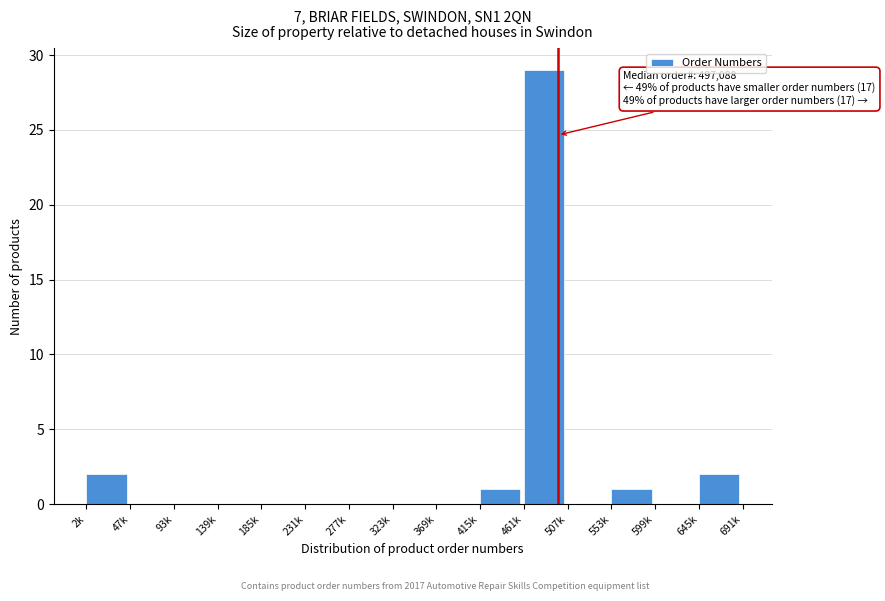

Reading right to left, transcribe all the data shown in this chart.

645k=2	599k=0	553k=1	507k=0	461k=29	415k=1	369k=0	323k=0	277k=0	231k=0	185k=0	139k=0	93k=0	47k=0	2k=2